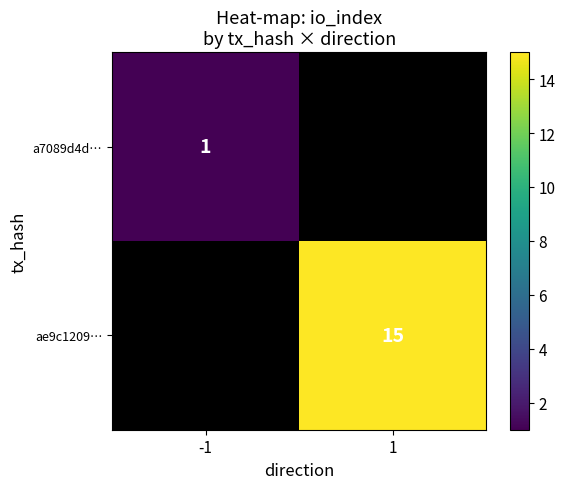

True or false: ae9c1209… has a value of 10 at 1.

False